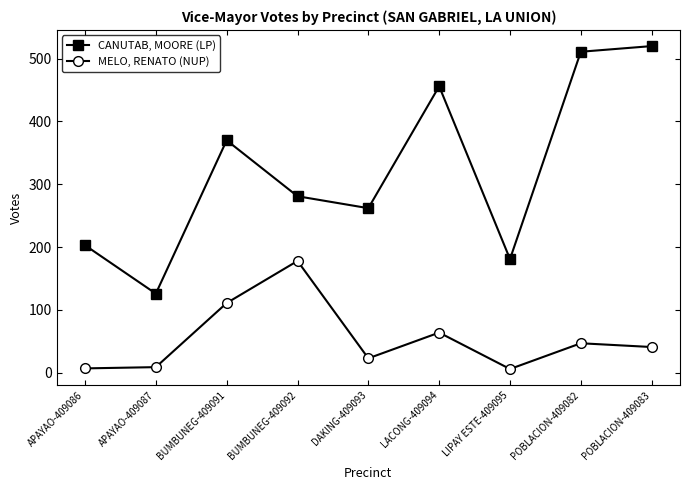

True or false: CANUTAB, MOORE (LP) and MELO, RENATO (NUP) cross at least once.

False